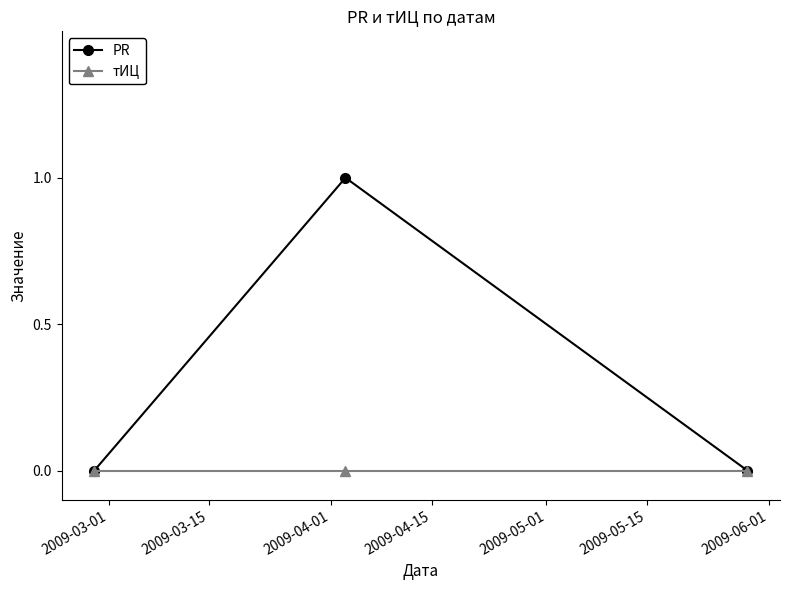

Does the chart have visible grid lines?

No